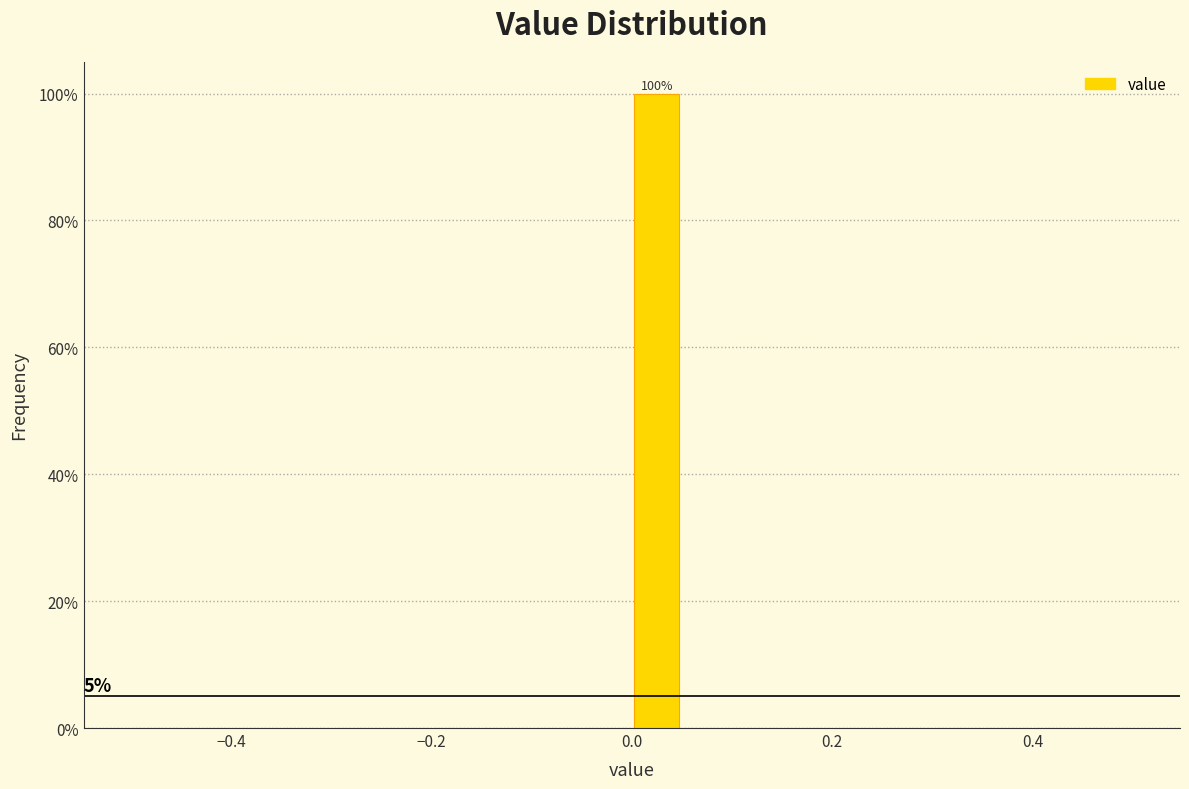

Read against the x-axis, roughly where is the centre of the tallest bar?

0.02